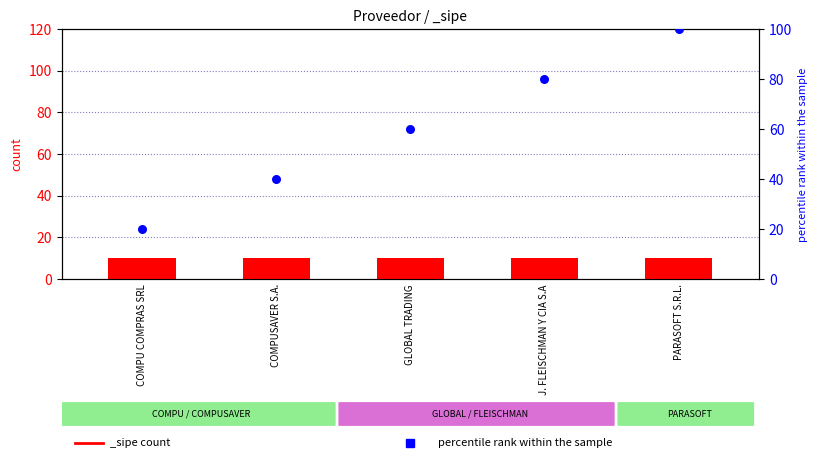

Between COMPU COMPRAS SRL and COMPUSAVER S.A., which is larger?

COMPUSAVER S.A.